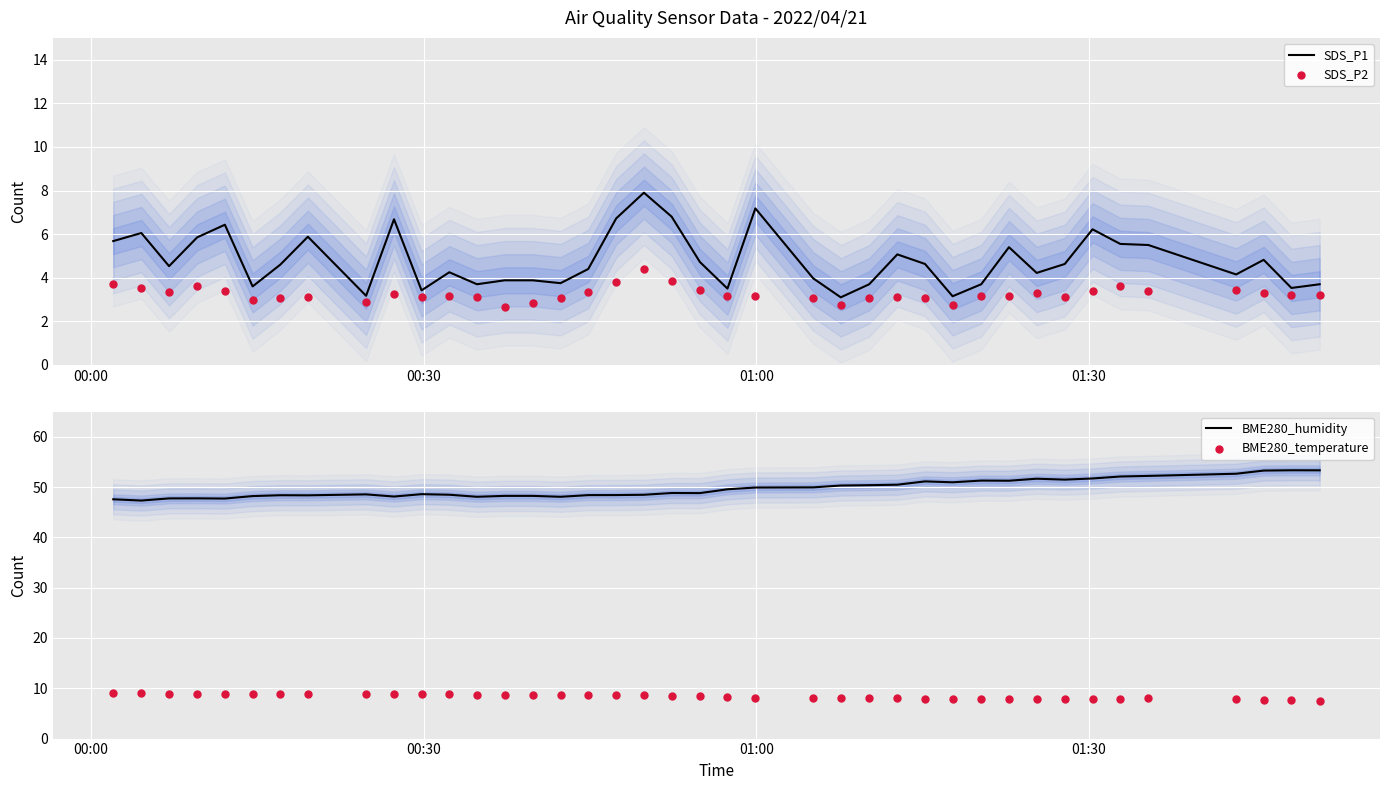

Which series has the largest Y range (max minus min)?

BME280_humidity